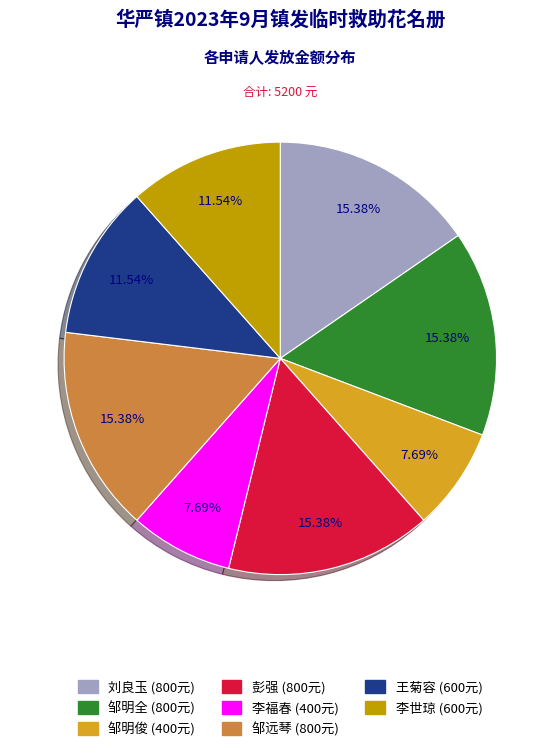

What percentage is the 王菊容 slice, to the nearest percent?

12%